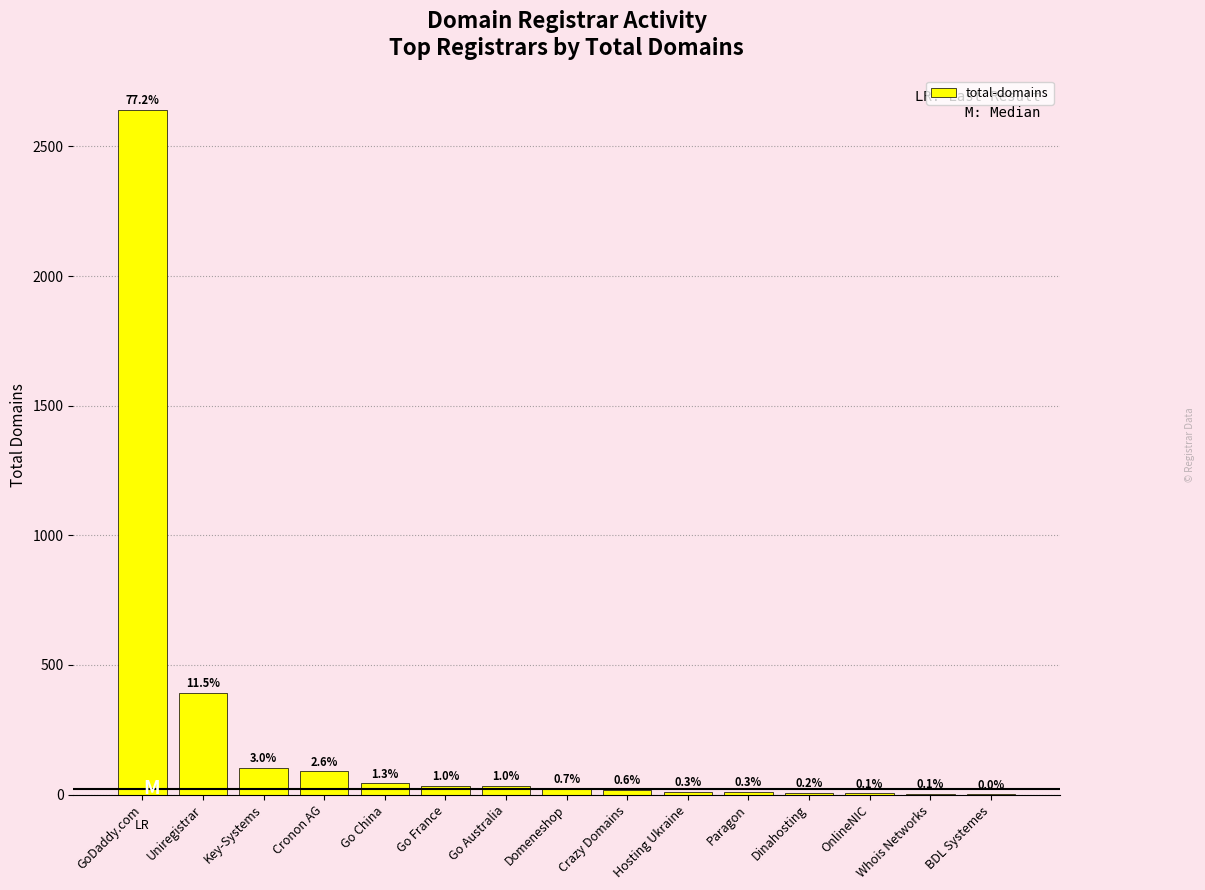

What is the value of the 6th bar from the left?

35